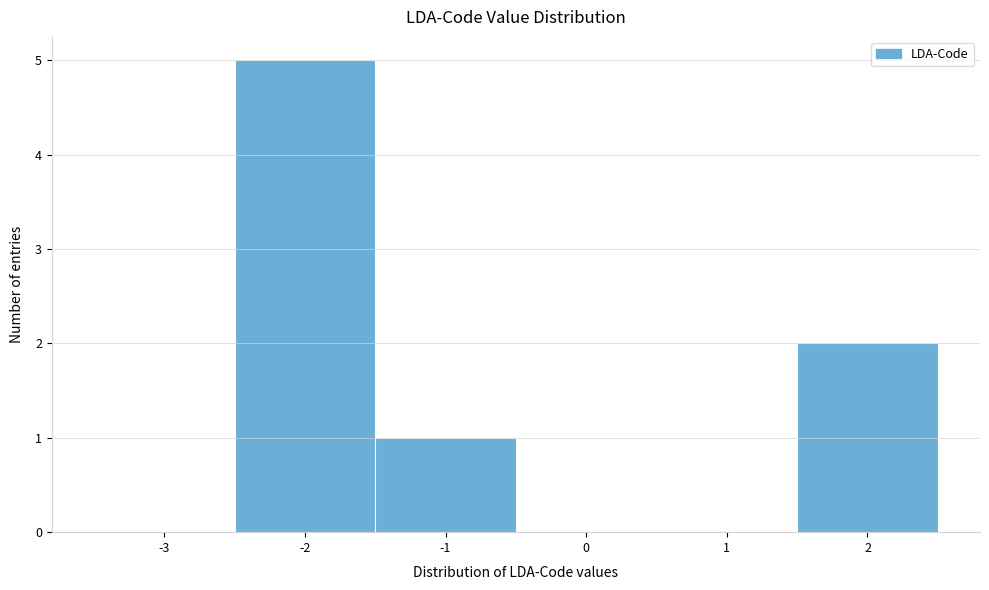

Reading left to right, list all the values displayed in this chart.

-3=0	-2=5	-1=1	0=0	1=0	2=2